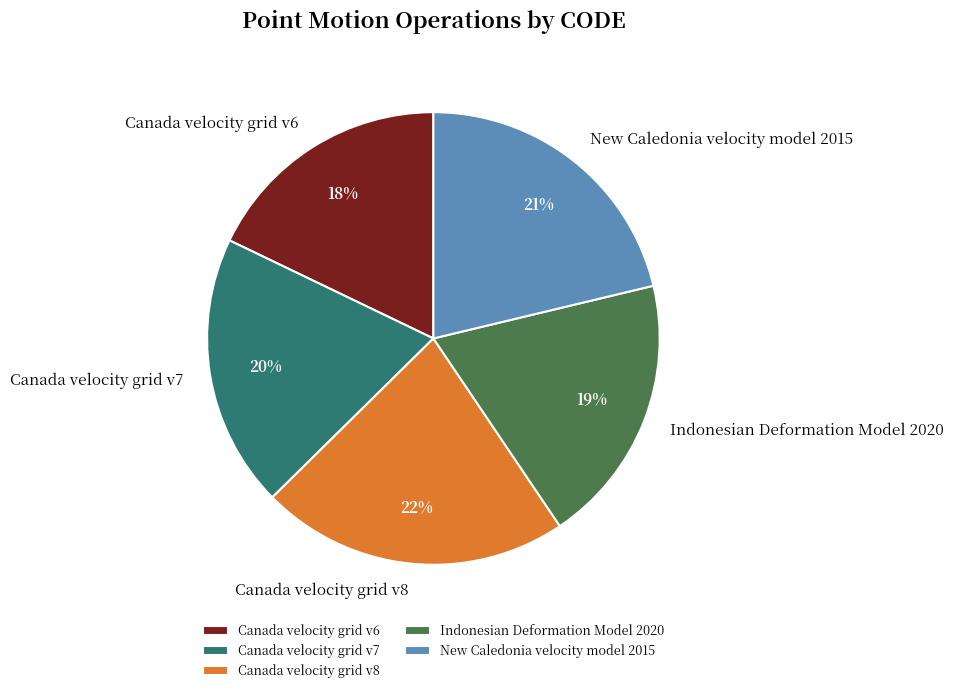

Is the sum of Canada velocity grid v8 and Canada velocity grid v7 greater than half?

No